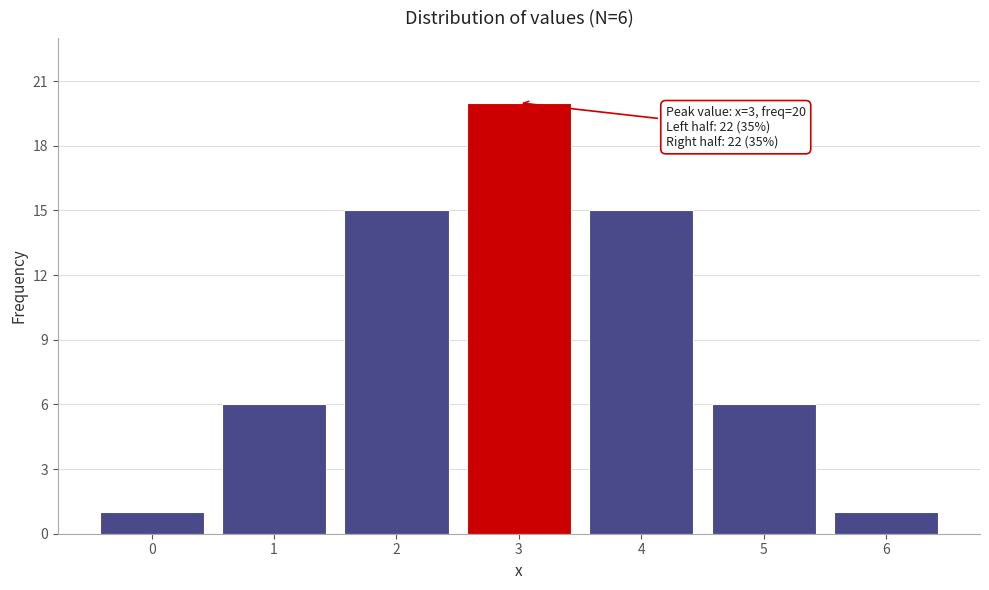

Reading left to right, what are all the values shown in this chart?

0=1	1=6	2=15	3=20	4=15	5=6	6=1